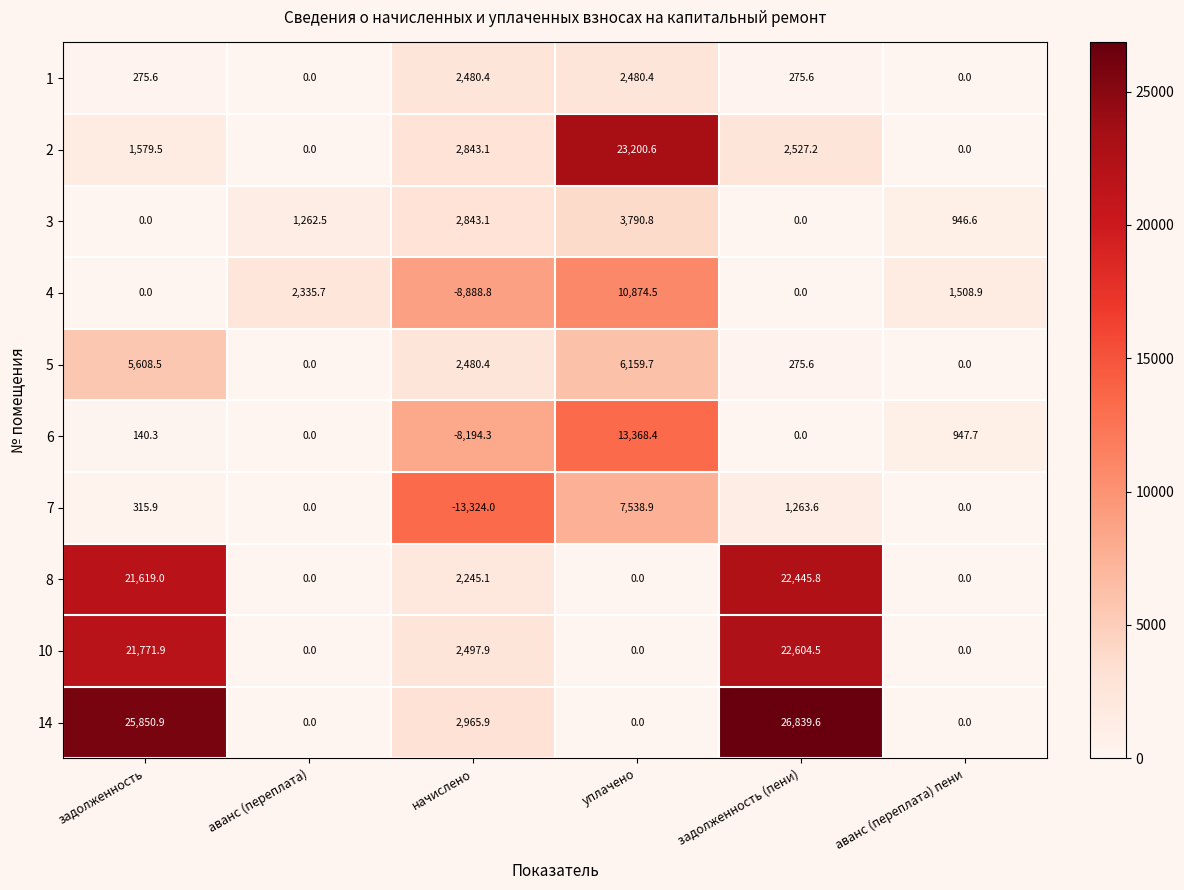

Rank the series by their maximum value, from highest to lowest.

14, 2, 10, 8, 6, 4, 7, 5, 3, 1